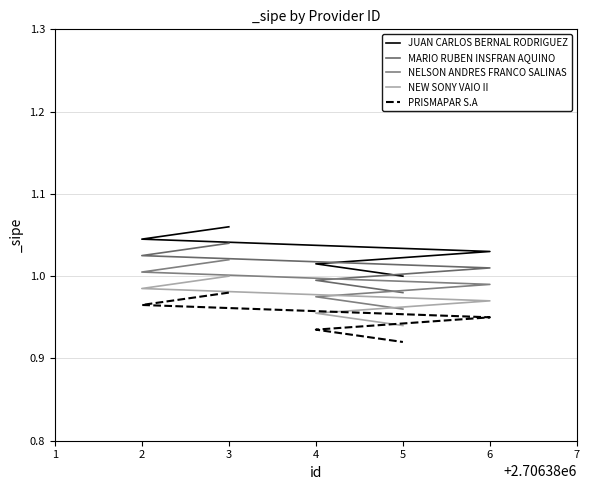

What is the sum of all JUAN CARLOS BERNAL RODRIGUEZ values?

5.2